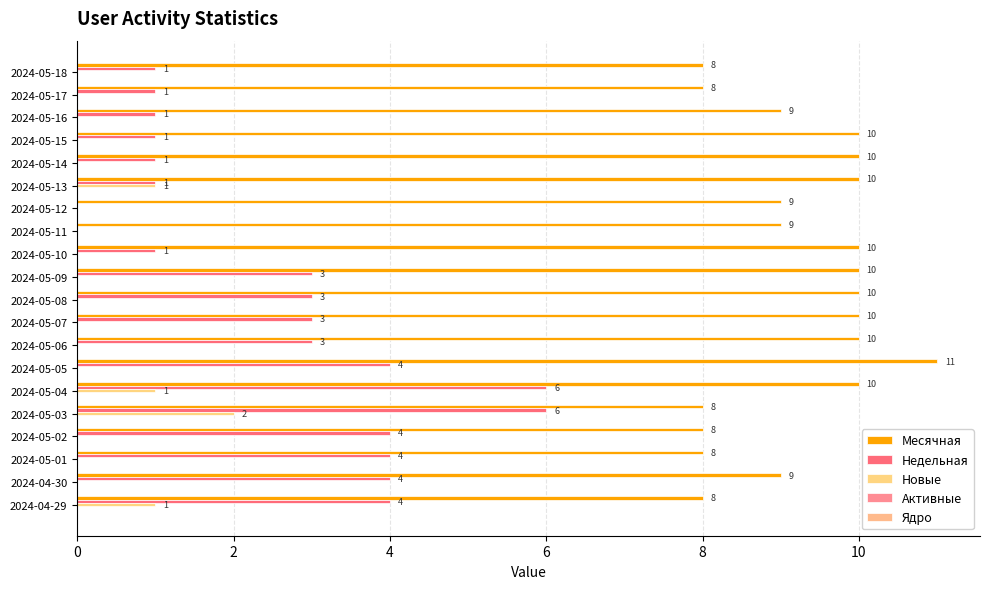

Rank the series by their maximum value, from highest to lowest.

Месячная, Недельная, Новые, Активные, Ядро